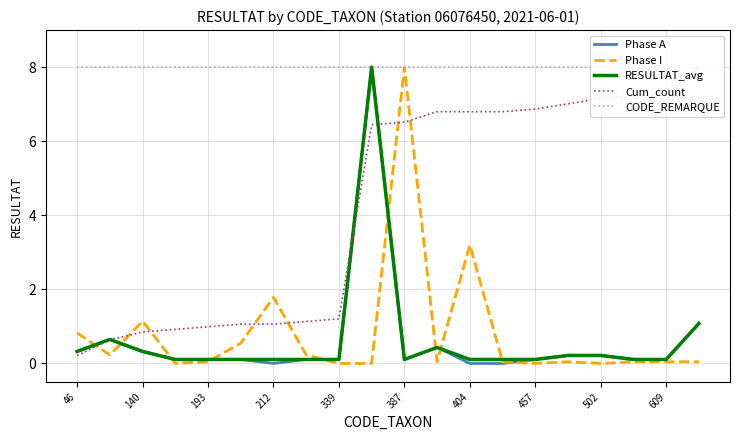

True or false: CODE_REMARQUE and Phase I cross at least once.

False